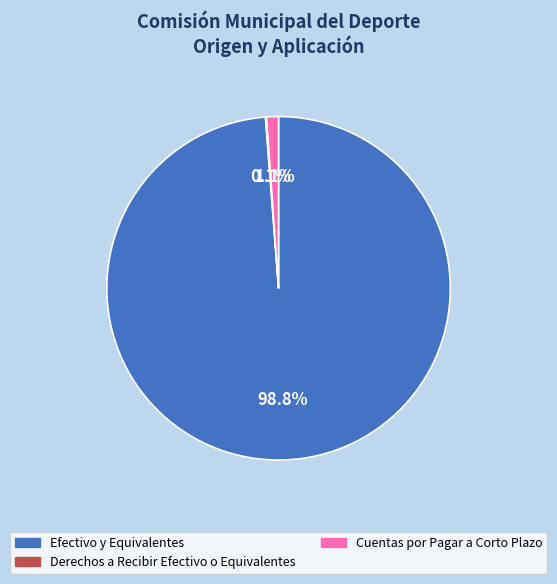

Which slice is the largest?

Efectivo y Equivalentes